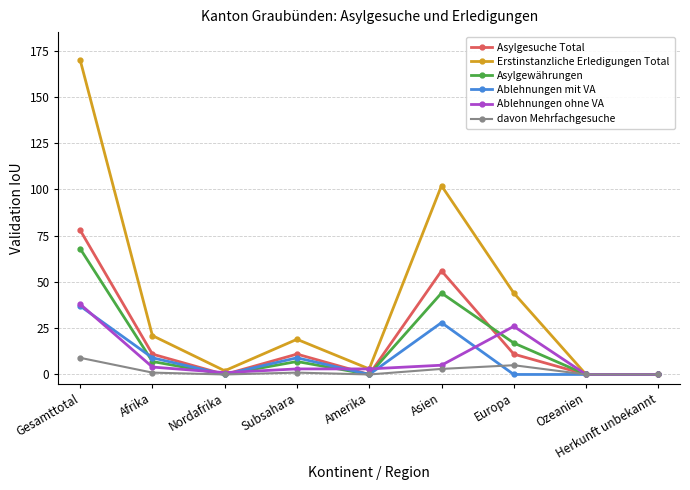

Which category has the highest value in the Ablehnungen ohne VA series?

Gesamttotal